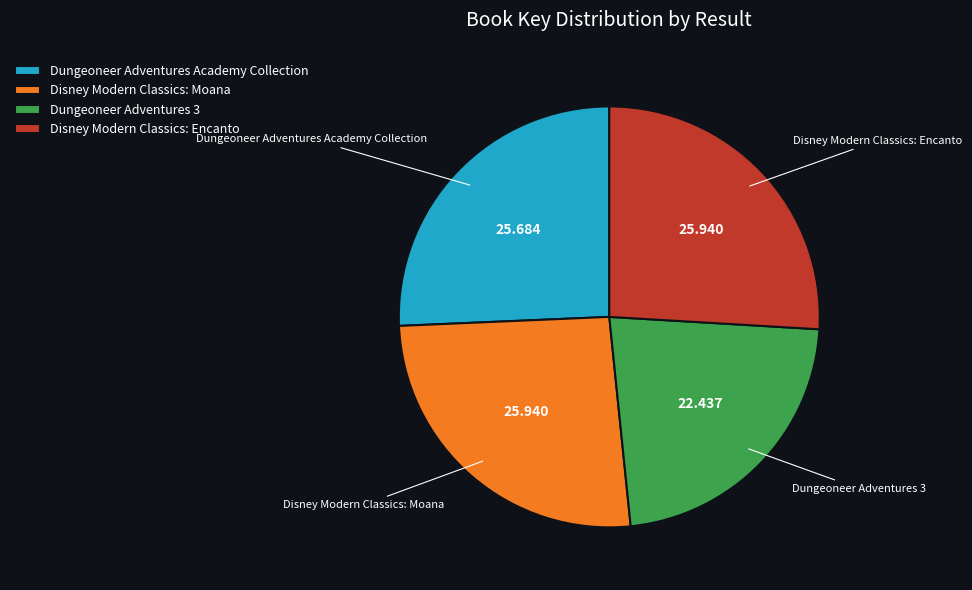

Does Disney Modern Classics: Encanto account for over 50% of the chart?

No